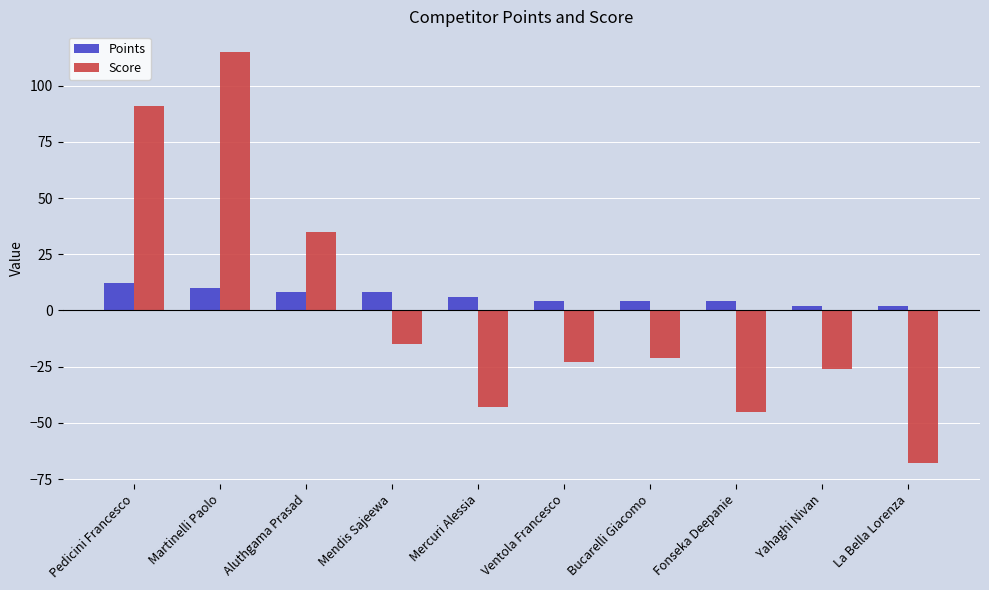

Where is Score nearest to the value 23?

Aluthgama Prasad